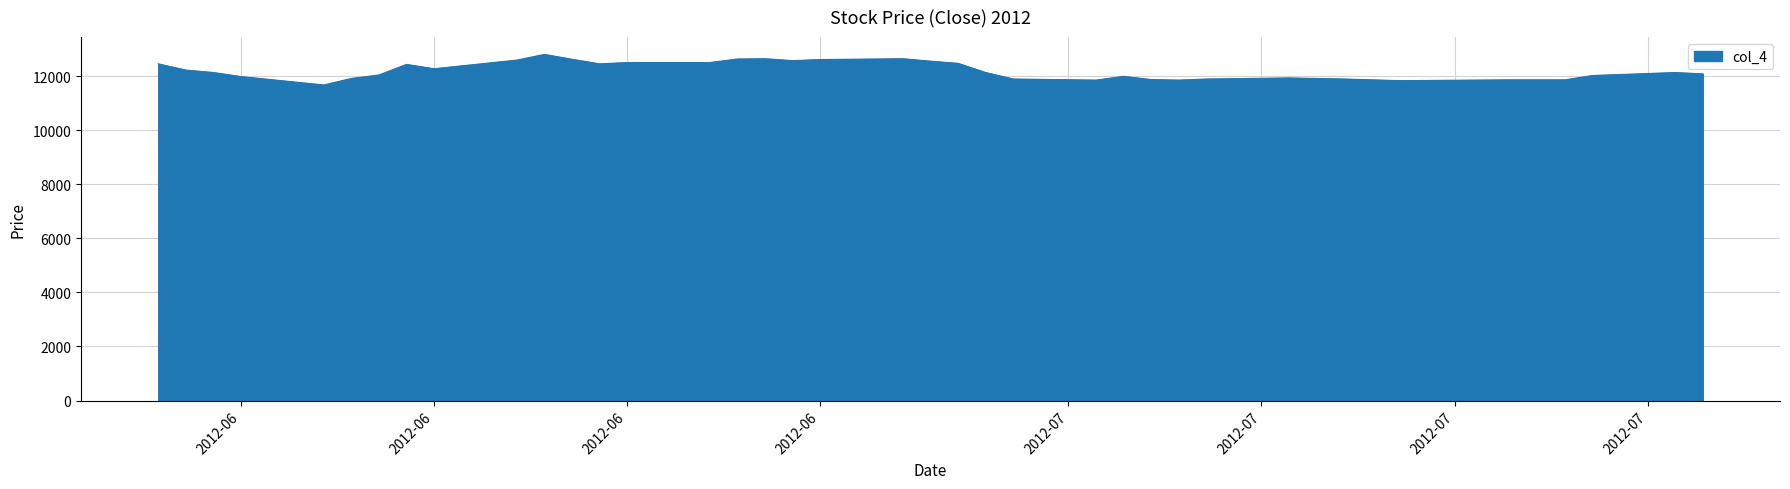

What is the smallest value displayed?

11670